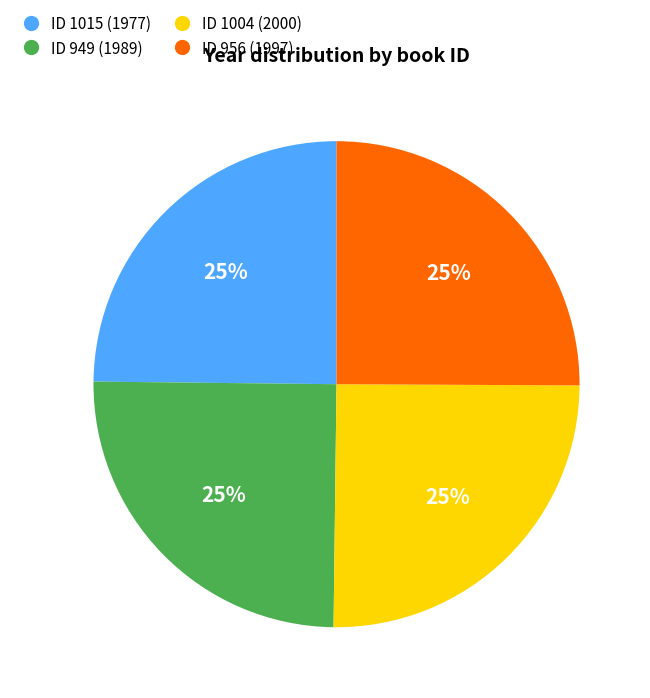

Does any single category account for the majority?

No